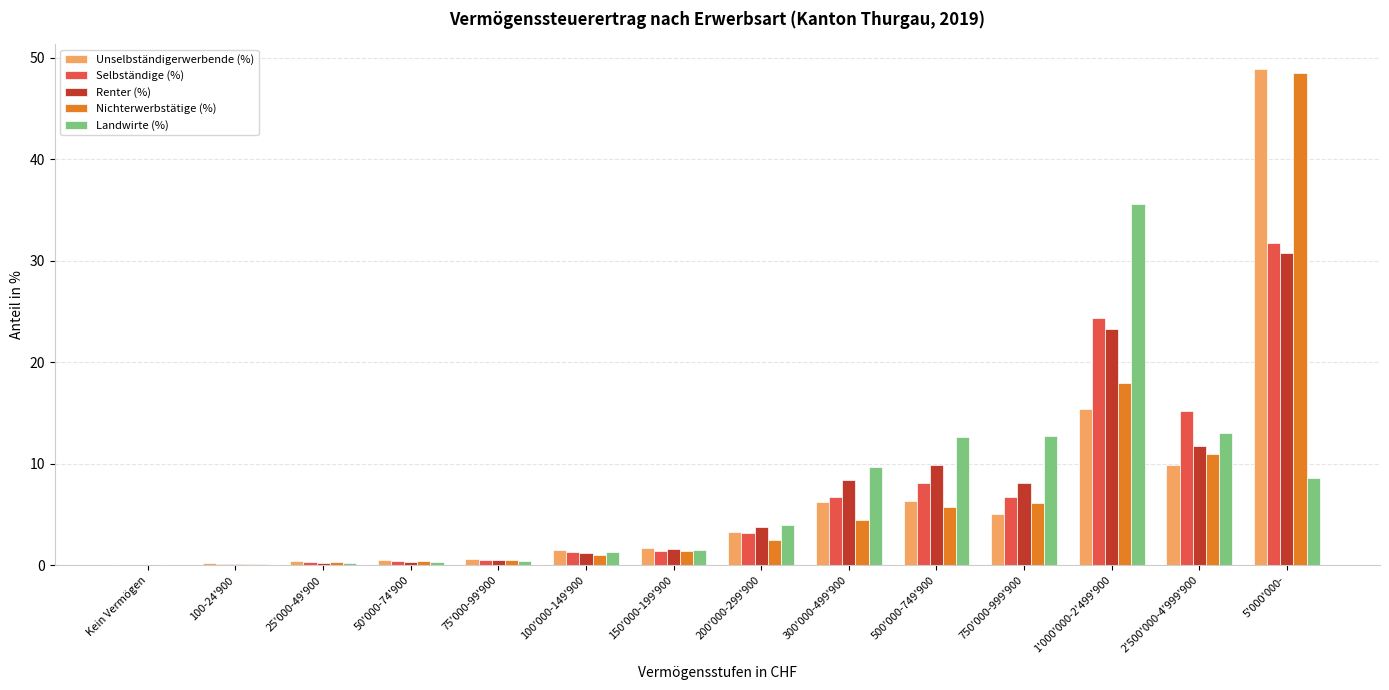

At which label is Renter (%) closest to 15?

2'500'000-4'999'900